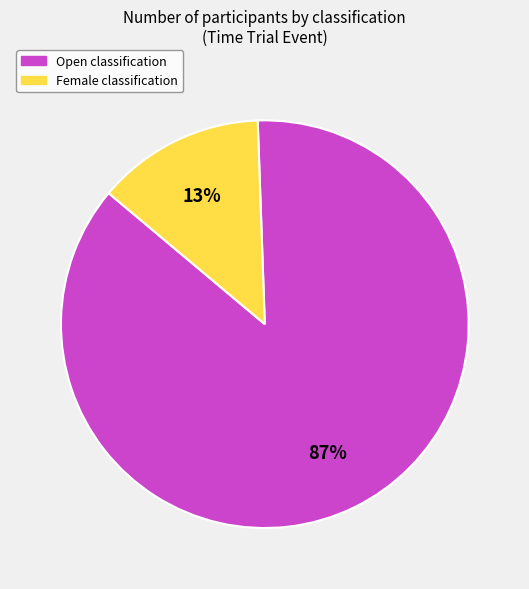

How many slices are in this pie chart?

2